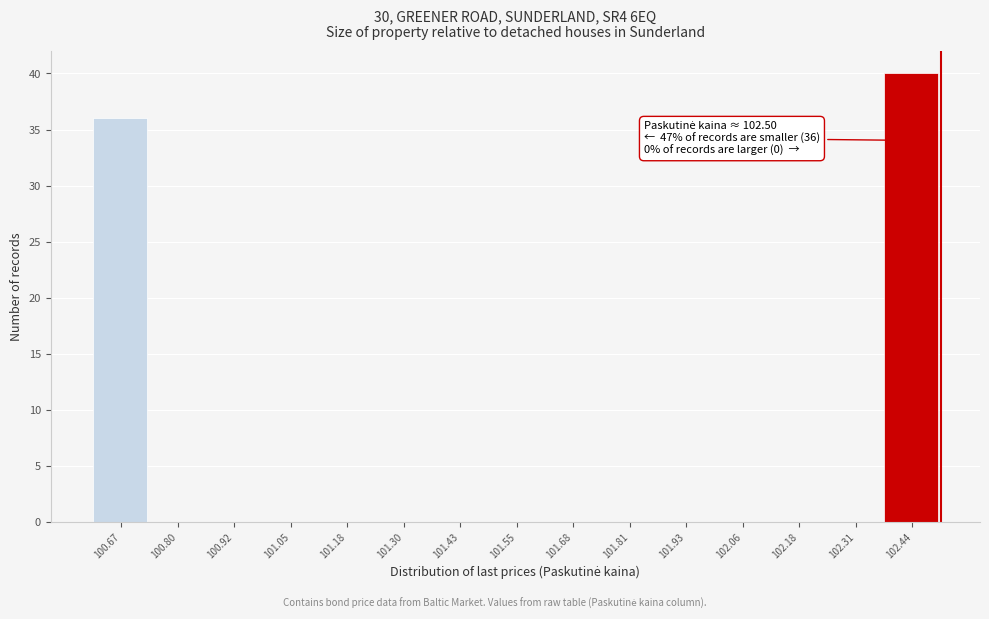

Over which range of the x-axis is the bar tallest?

102.38 to 102.50